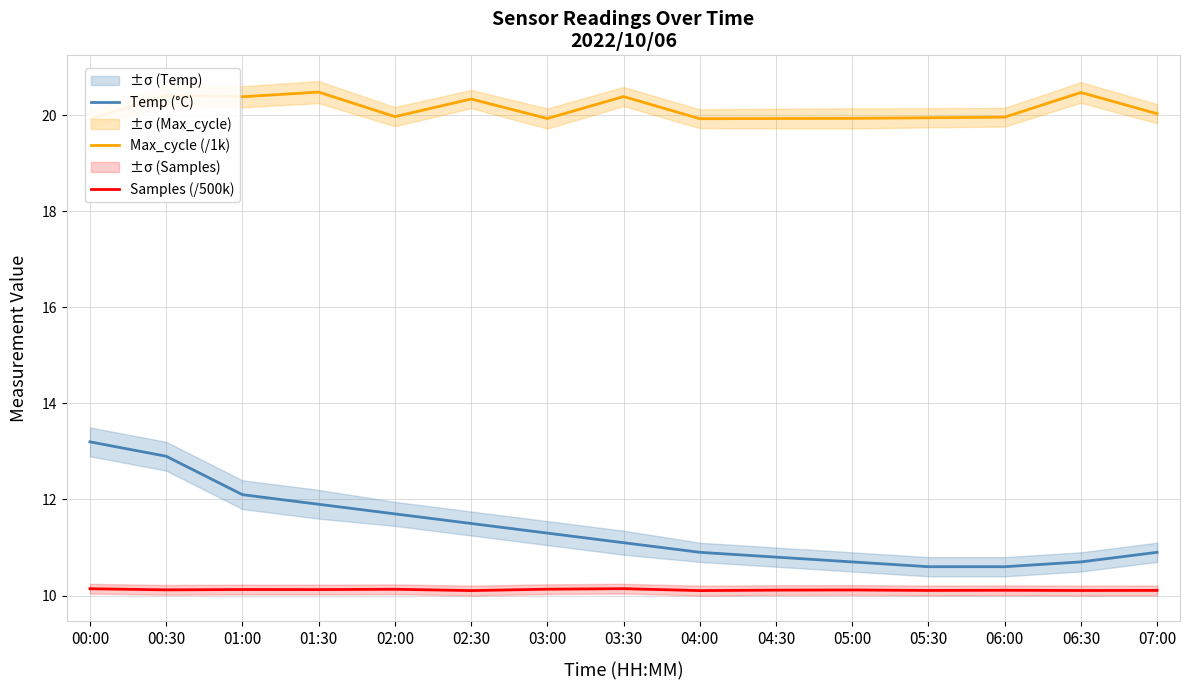

True or false: Max_cycle (/1k) and Samples (/500k) cross at least once.

False